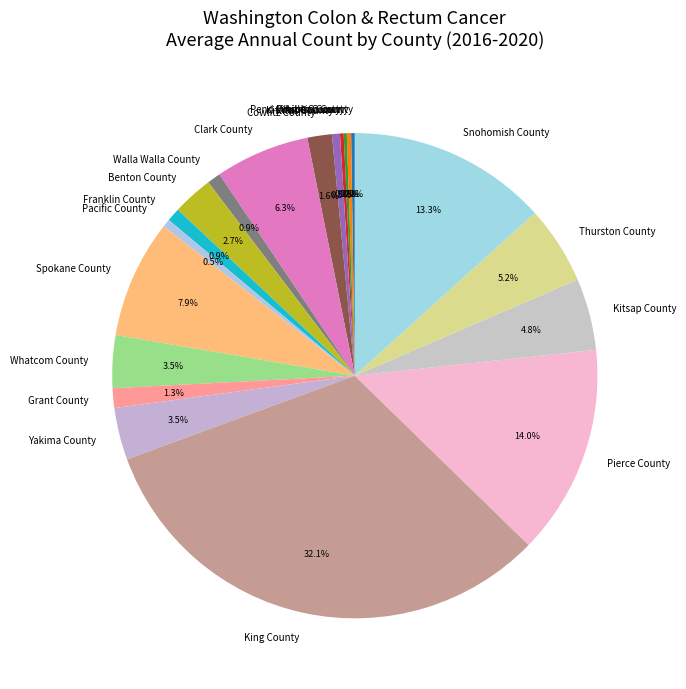

To the nearest percent, what portion does Clark County represent?

6%